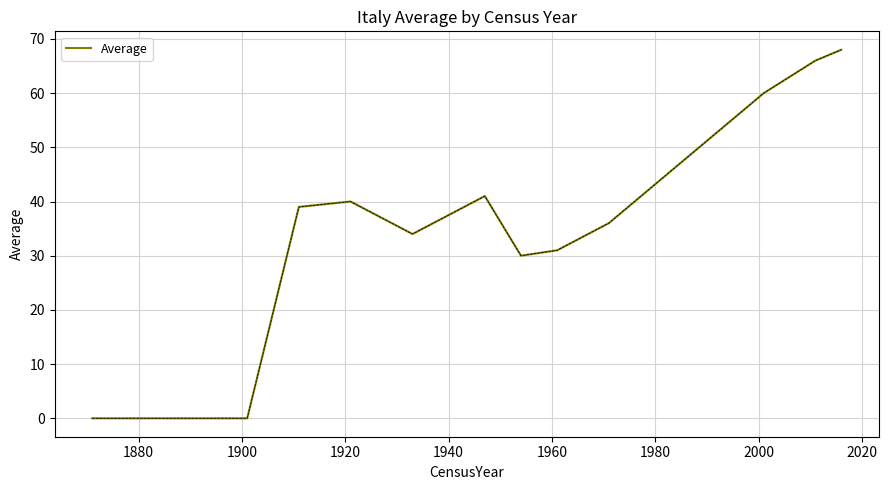

What is the difference between the maximum and minimum values?

68